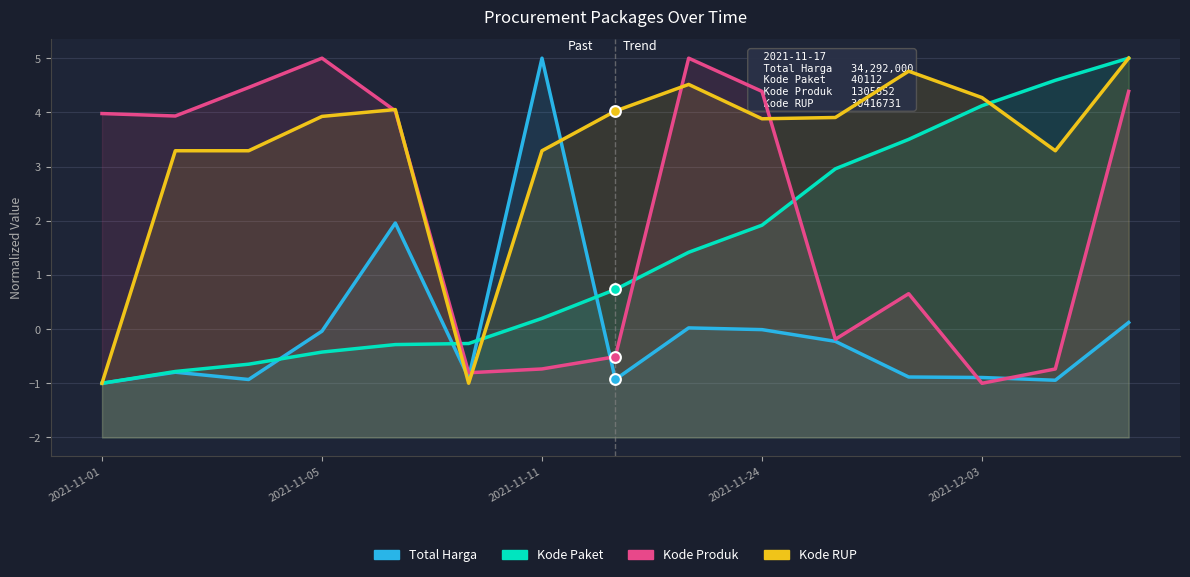

Which series contains the lowest Y value?

Total Harga